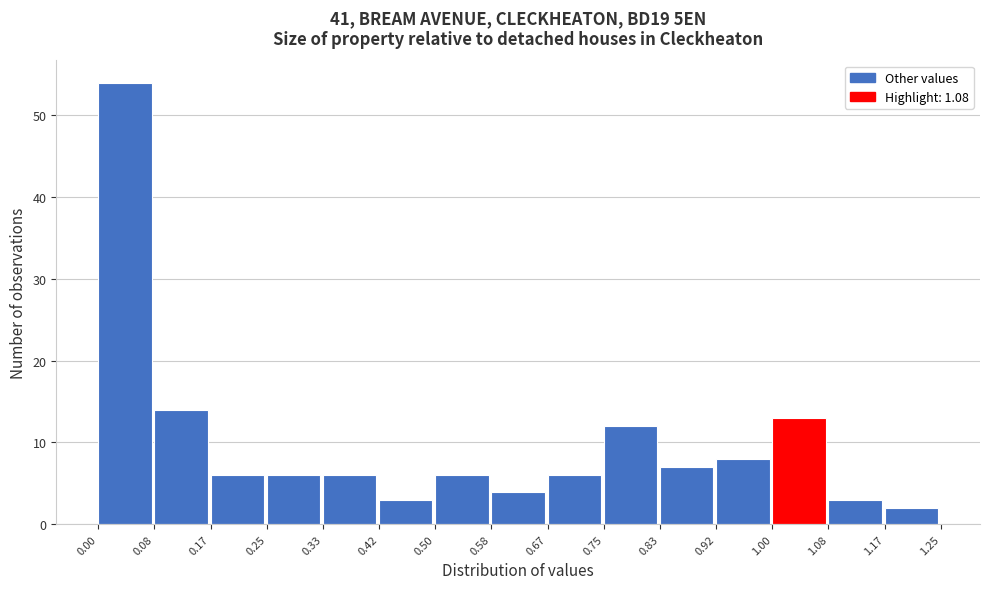

What is the height of the bar covering 0.00 to 0.08 on the x-axis? The values are not printed on the chart, so give them approximately, as read against the axis.

54